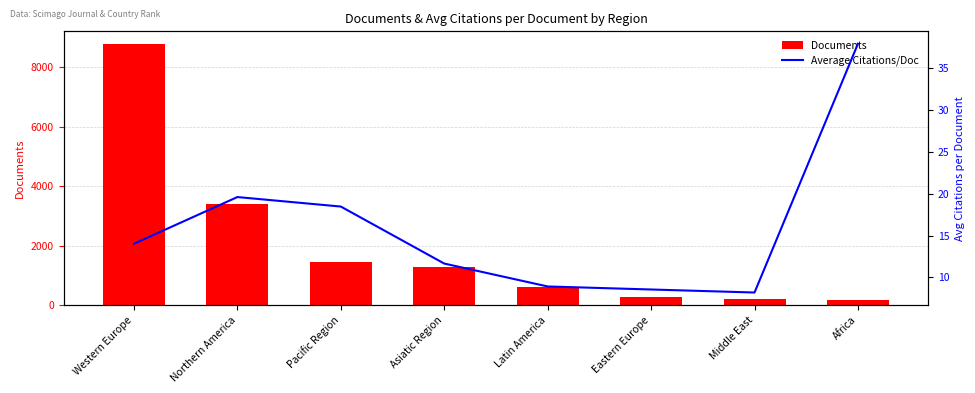

How many groups of bars are there?

8